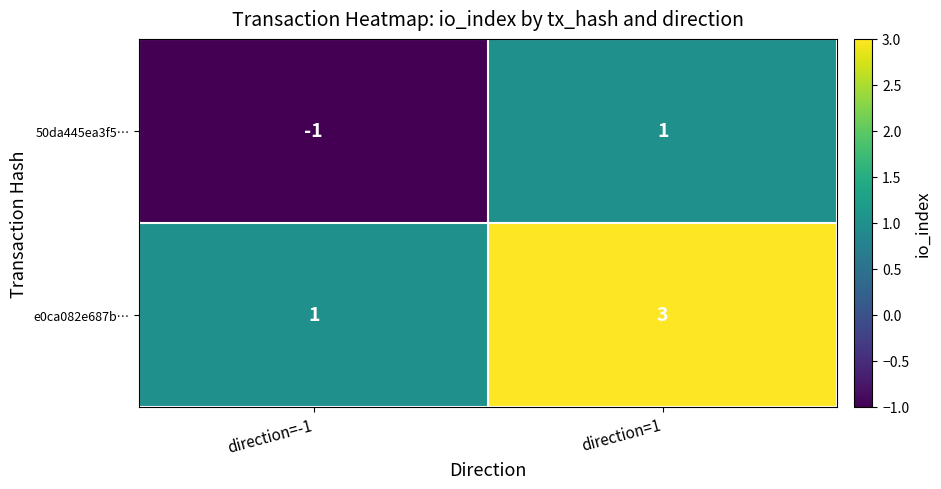

What is the greatest value displayed?

3